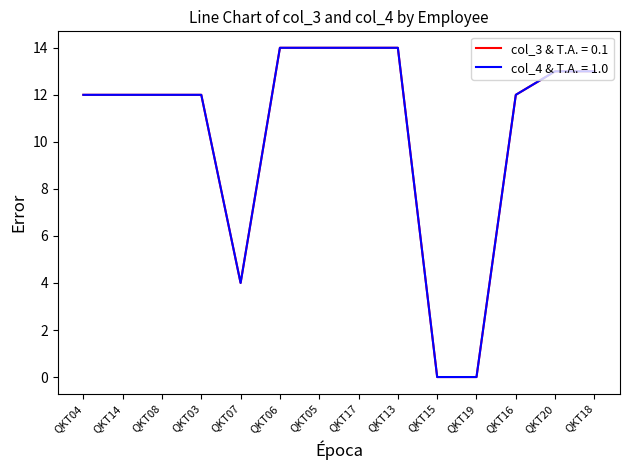

Is this an area chart (filled region under the line)?

No